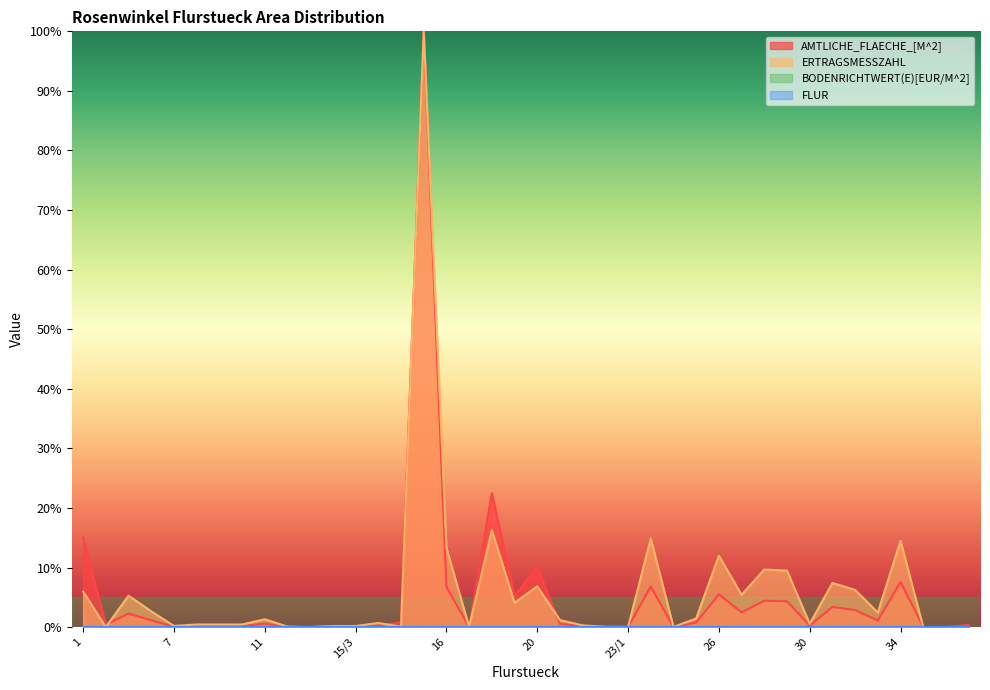

At which category does ERTRAGSMESSZAHL reach its first local peak?

5